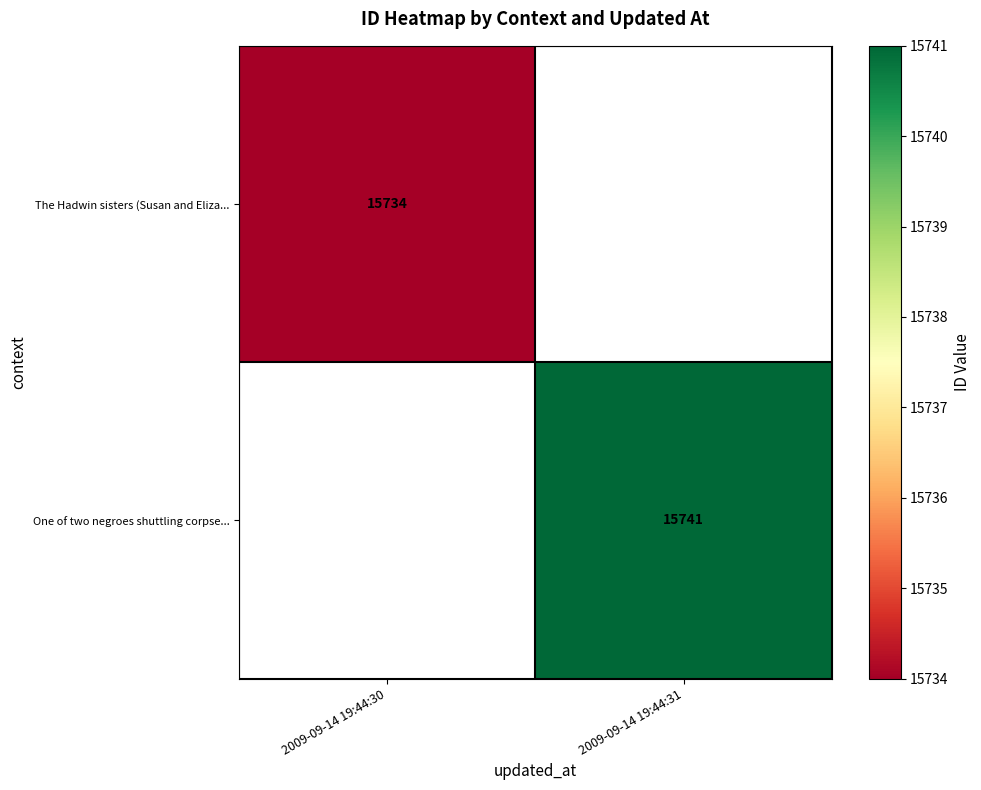

Is the value of One of two negroes shuttling corpse... at 2009-09-14 19:44:31 greater than the value of The Hadwin sisters (Susan and Eliza... at 2009-09-14 19:44:30?

Yes